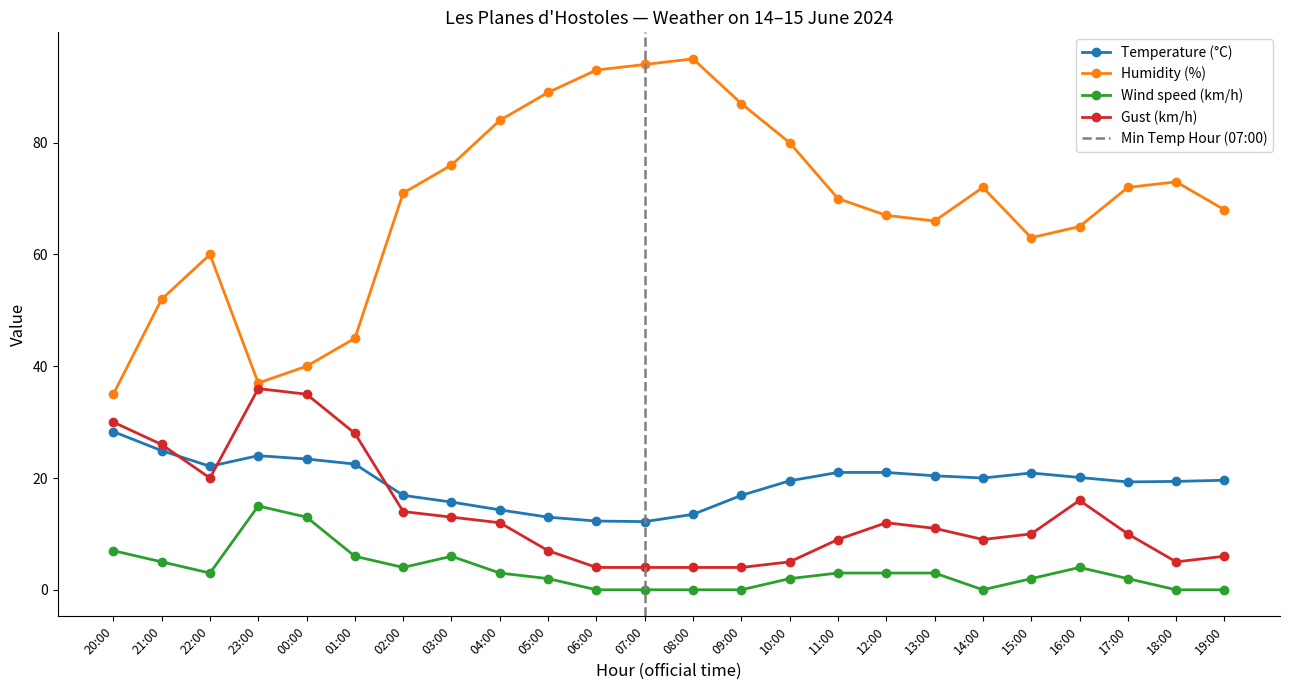

What is the difference between the Gust (km/h) values at 04:00 and 17:00?

2.0